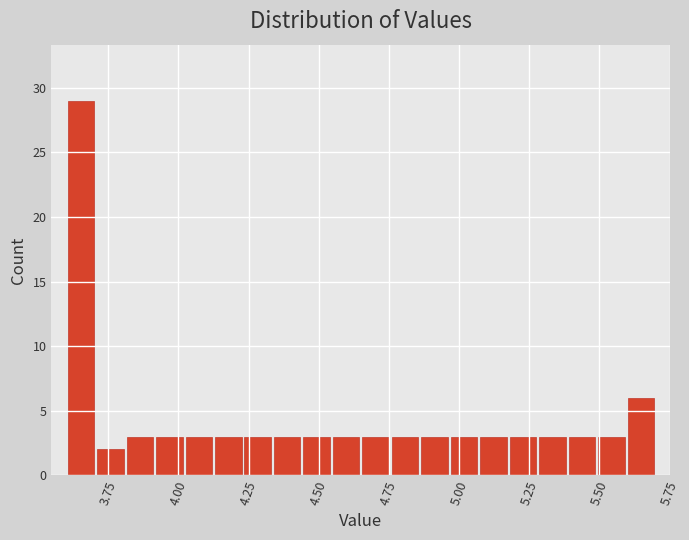

Read against the x-axis, roughly where is the centre of the tallest bar?

3.65